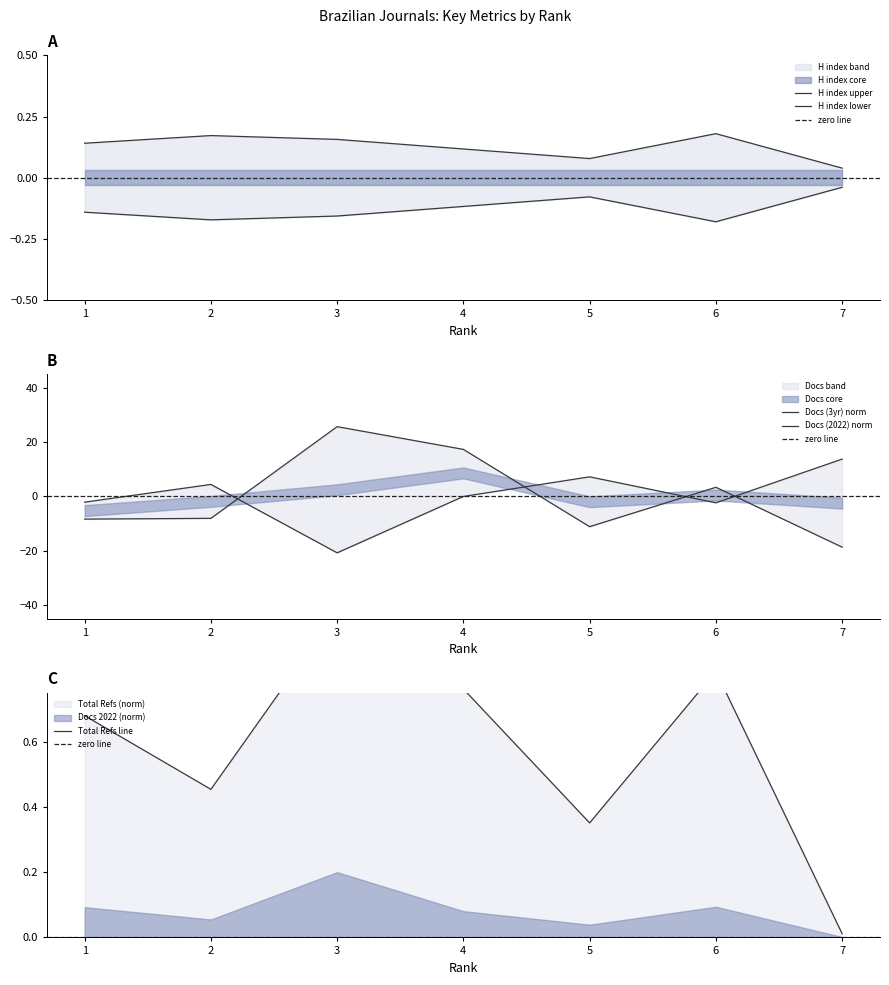

How many times do Total Docs. (2022) and Total Docs. (3years) cross each other?

4